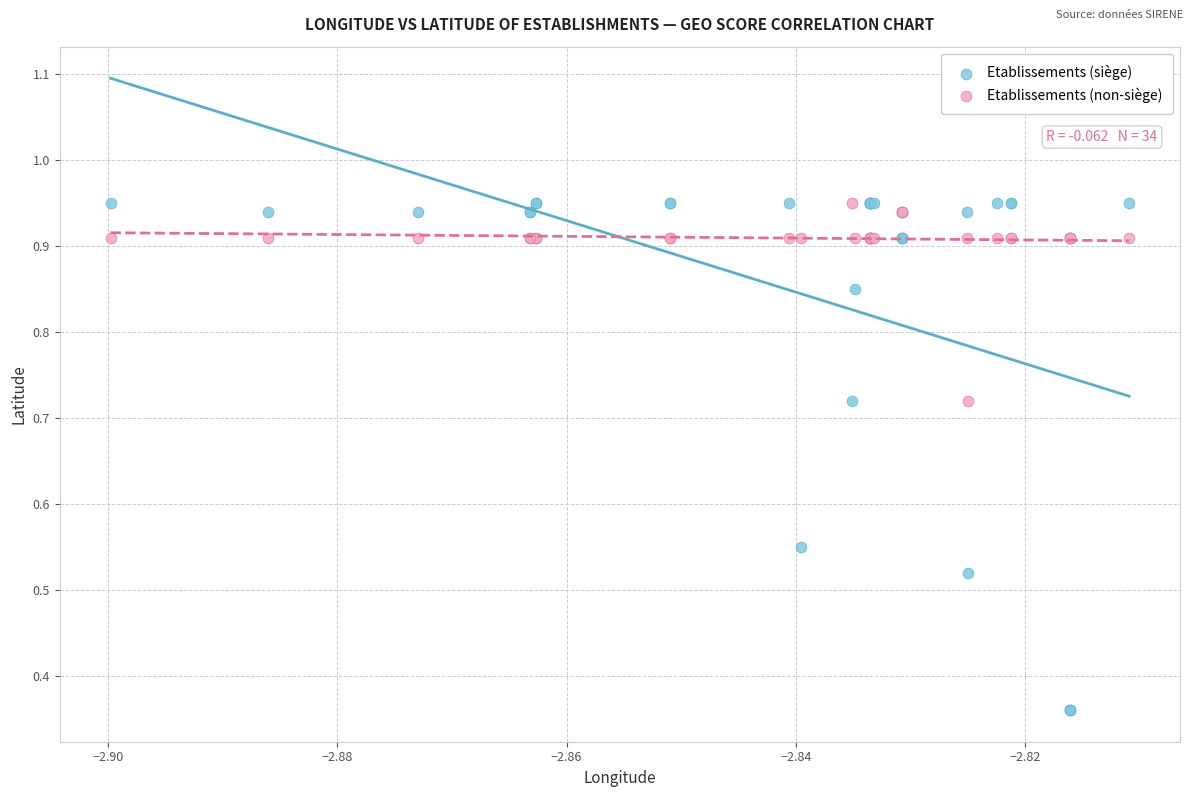

Which series has the largest Y range (max minus min)?

Etablissements (siège)